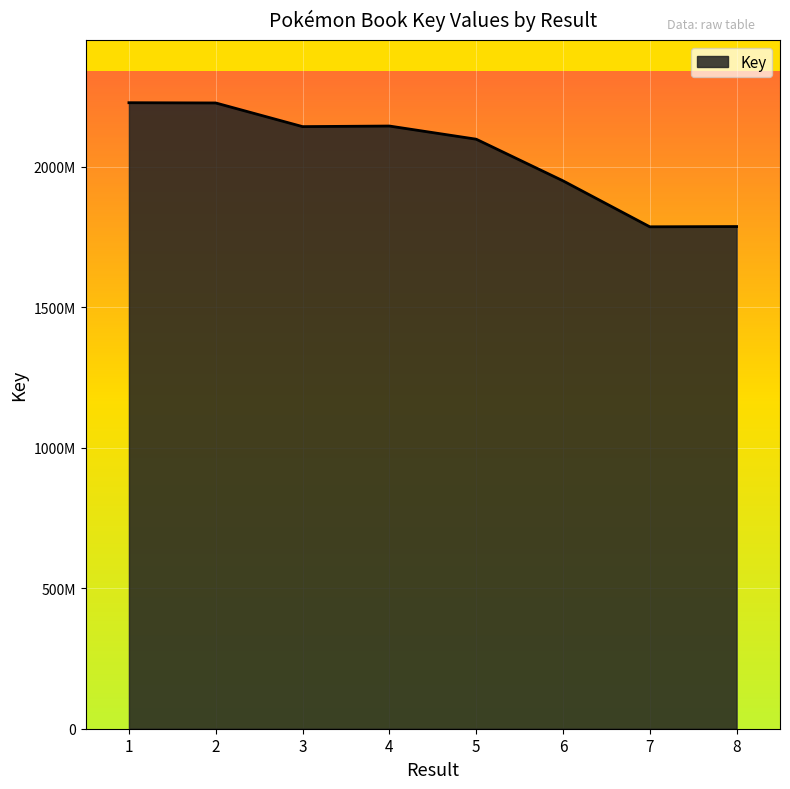

Does the chart display data point markers on the line(s)?

No